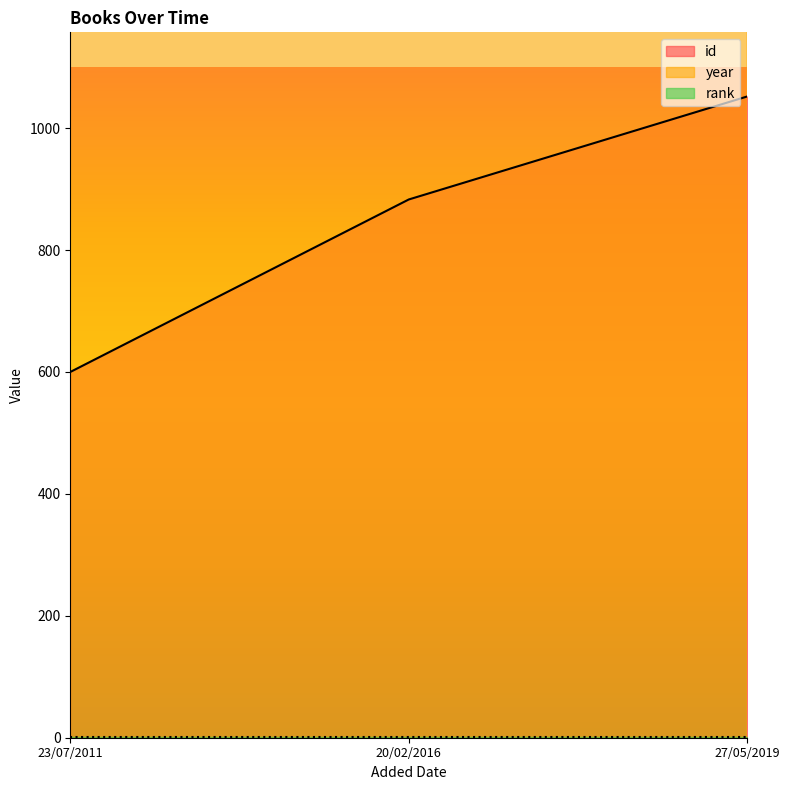

Rank the categories by id value from lowest to highest.

23/07/2011, 20/02/2016, 27/05/2019